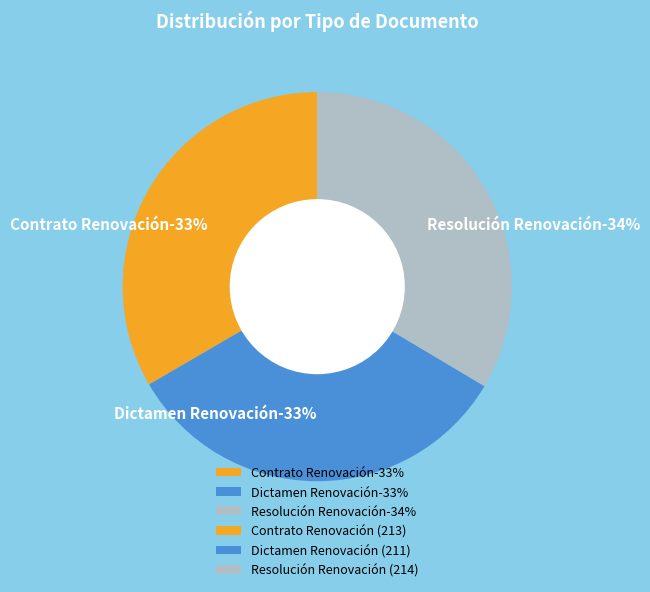

To the nearest percent, what percentage of the pie is Dictamen Renovación?

33%